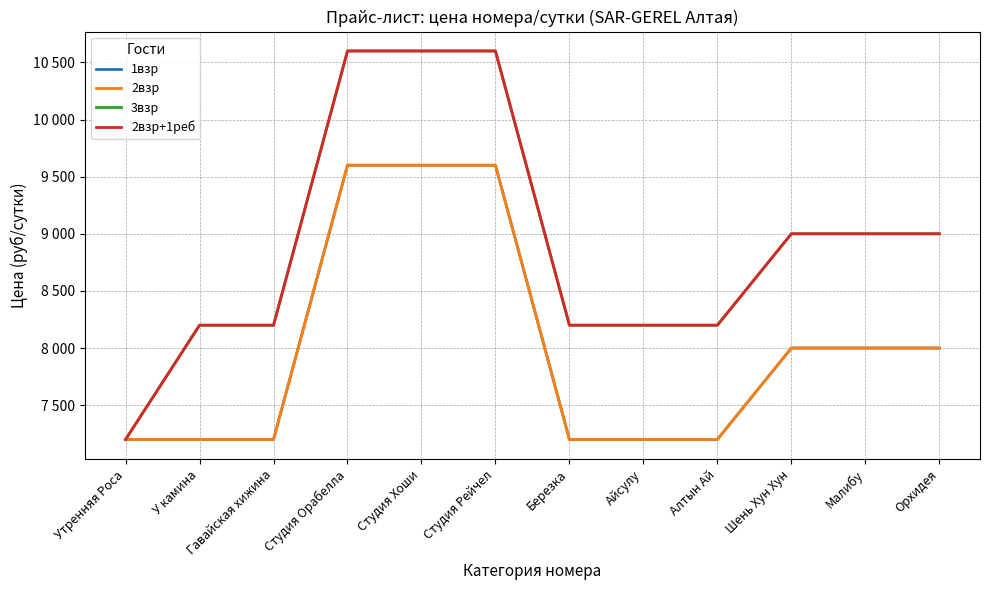

Does the chart display data point markers on the line(s)?

No